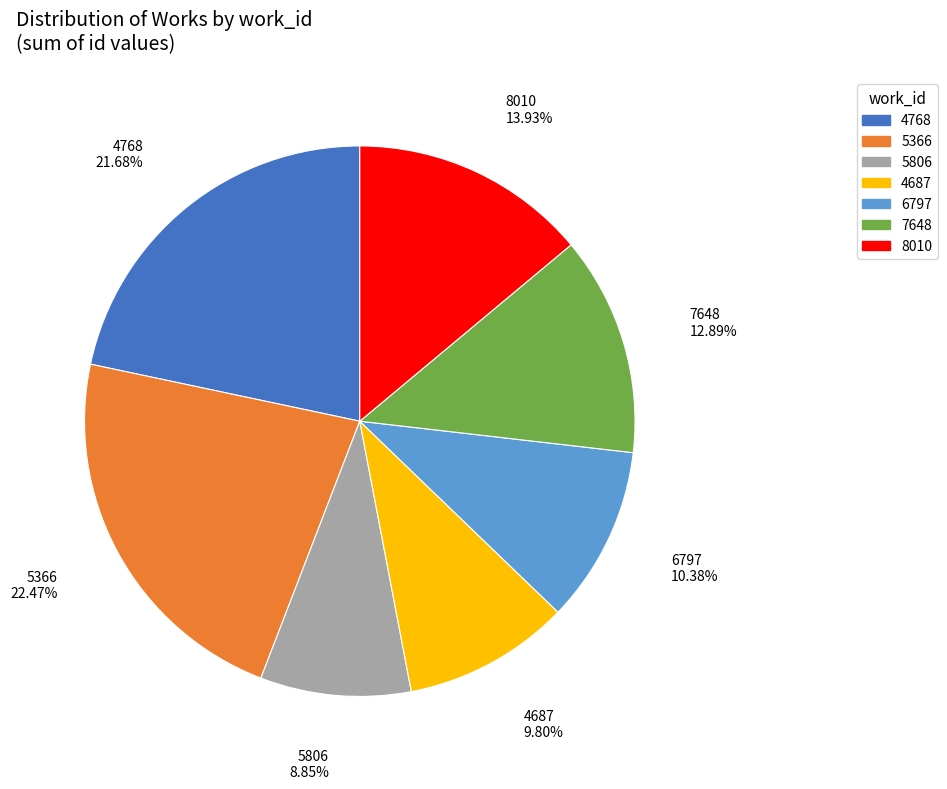

Is there a majority slice in this chart?

No